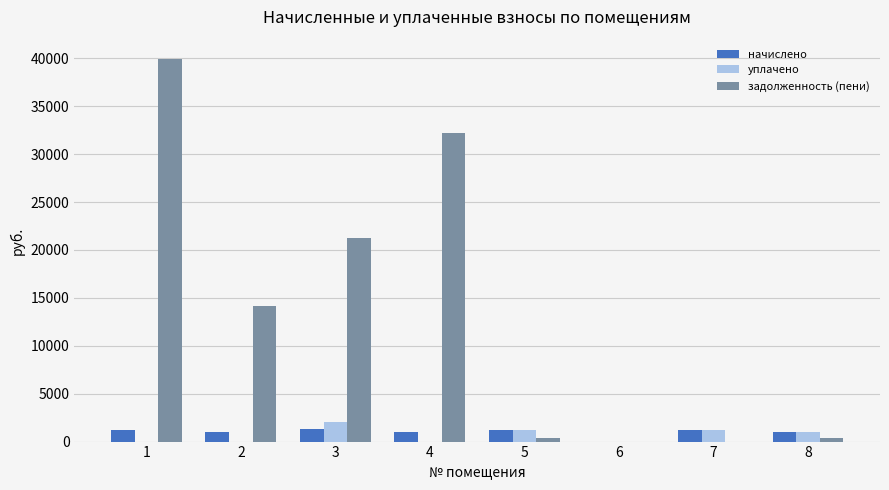

How many values in начислено are above zero?

7